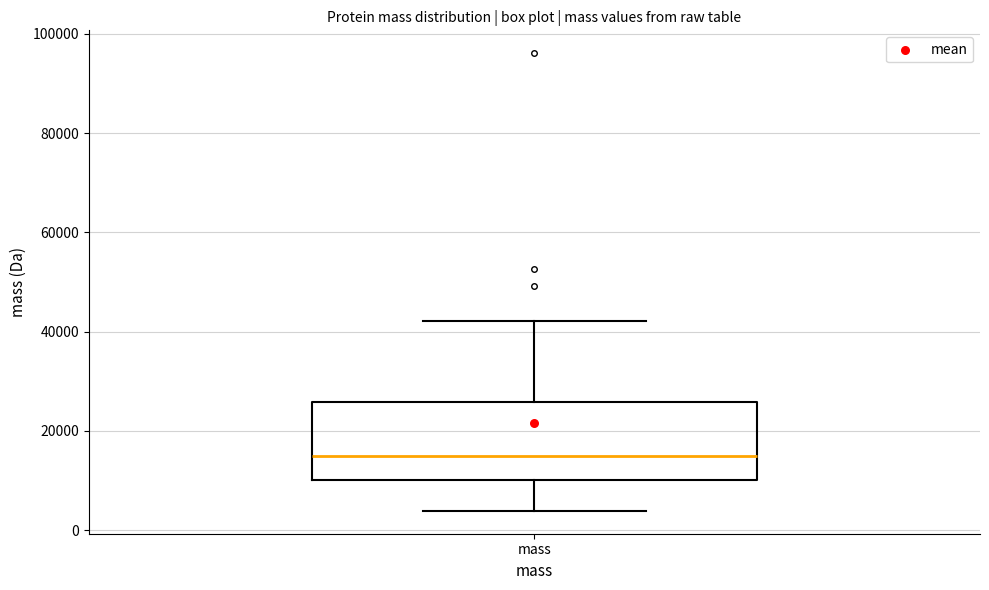

Where is the lower edge of the box for mass on the y-axis? The values are not printed on the chart, so give them approximately, as read against the axis.

10000